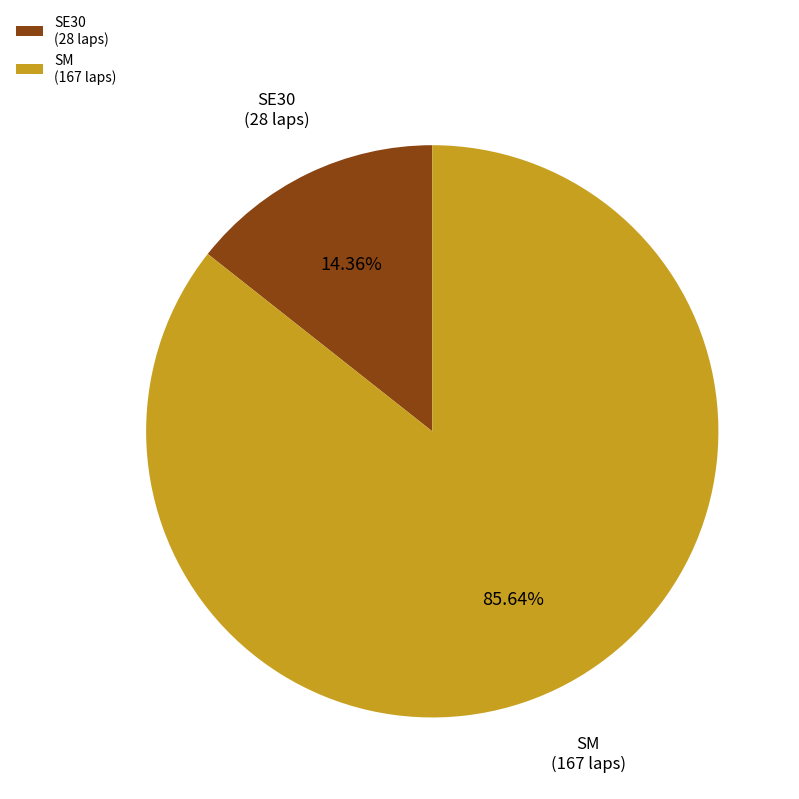

Approximately how many times larger is the value at SM compared to SE30?

6.0